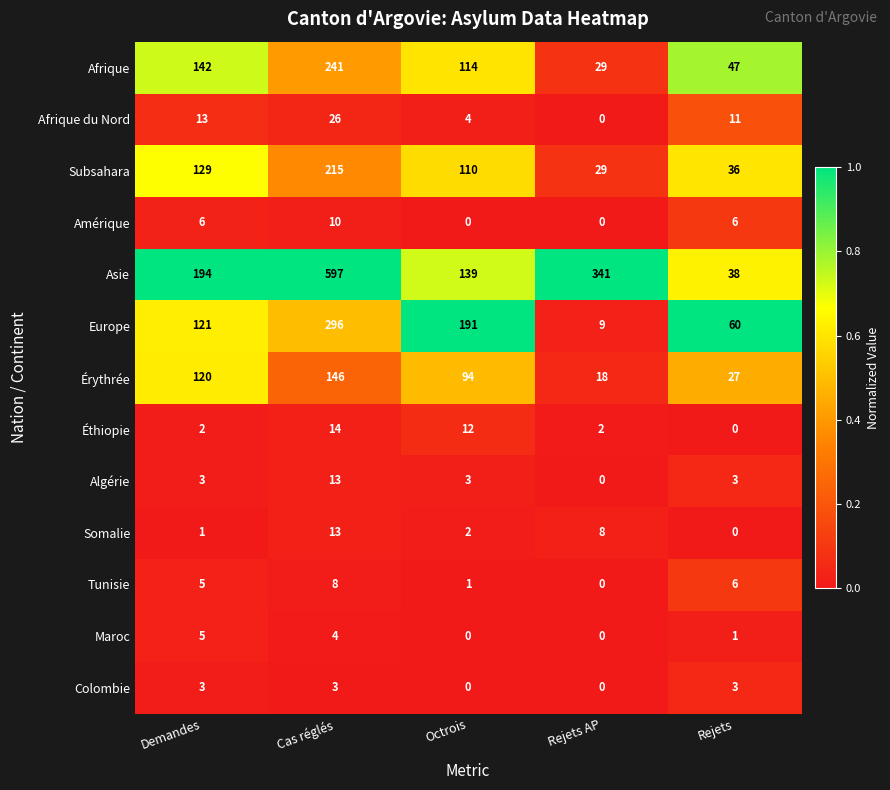

Between Cas réglés and Octrois, which series saw the biggest shift?

Asie